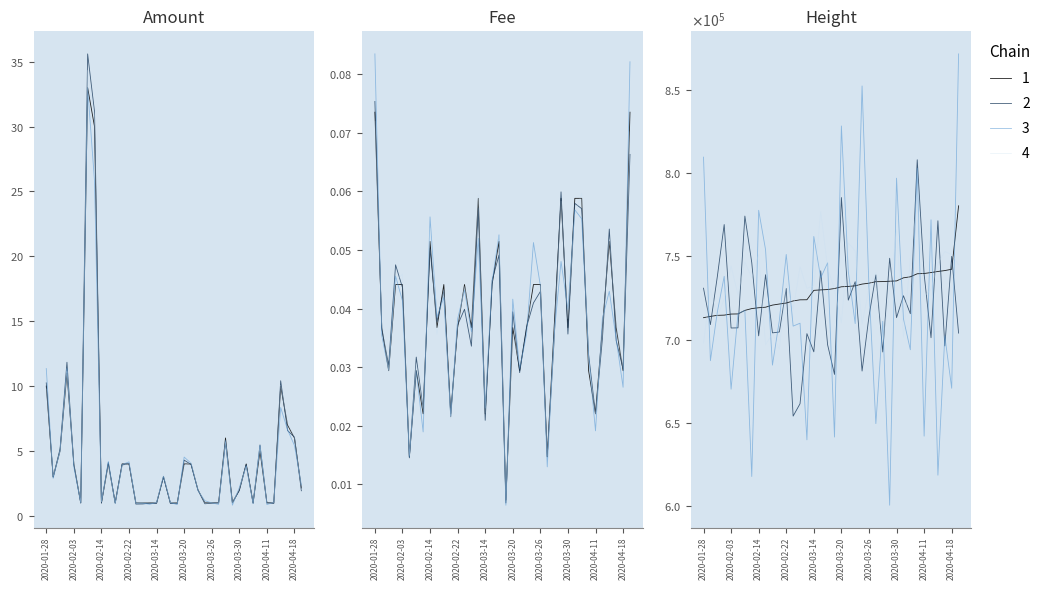

How many interior local peaks does the Amount series have?

8